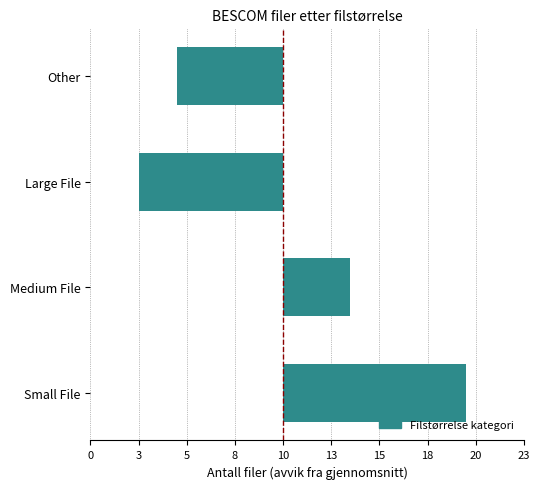

Does the chart contain any negative values?

Yes